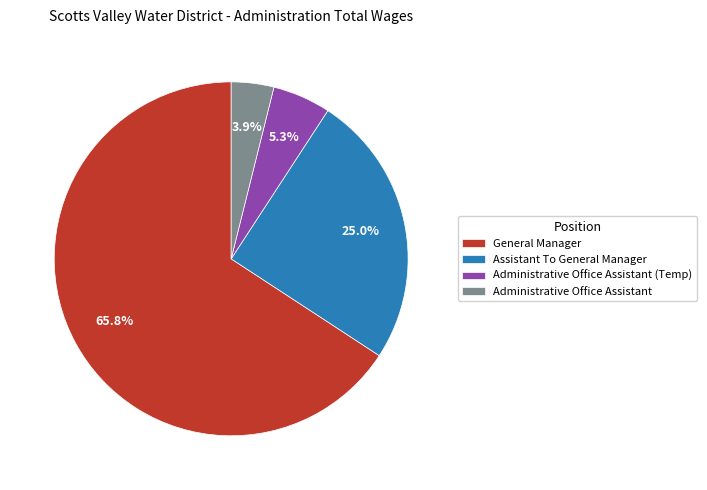

Rank the categories by value from lowest to highest.

Administrative Office Assistant, Administrative Office Assistant (Temp), Assistant To General Manager, General Manager